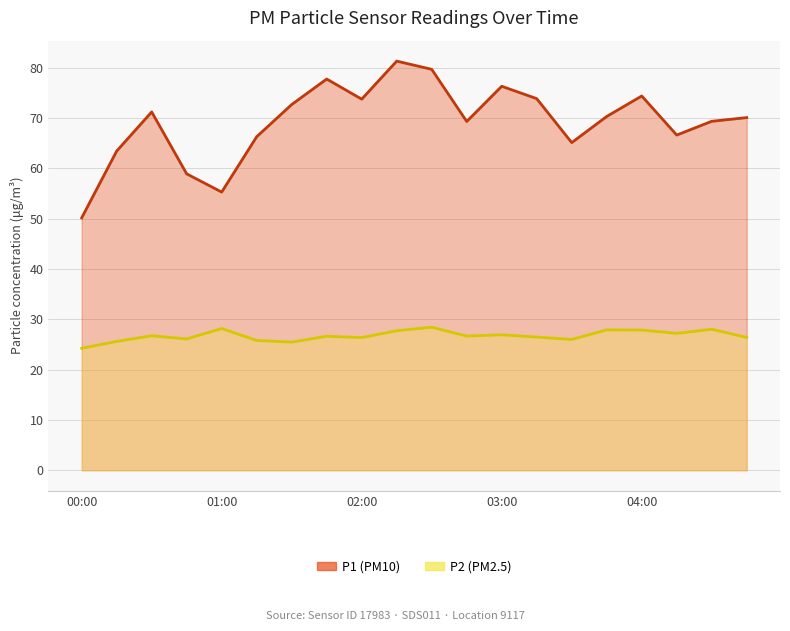

What is the minimum value shown in the chart?

24.2